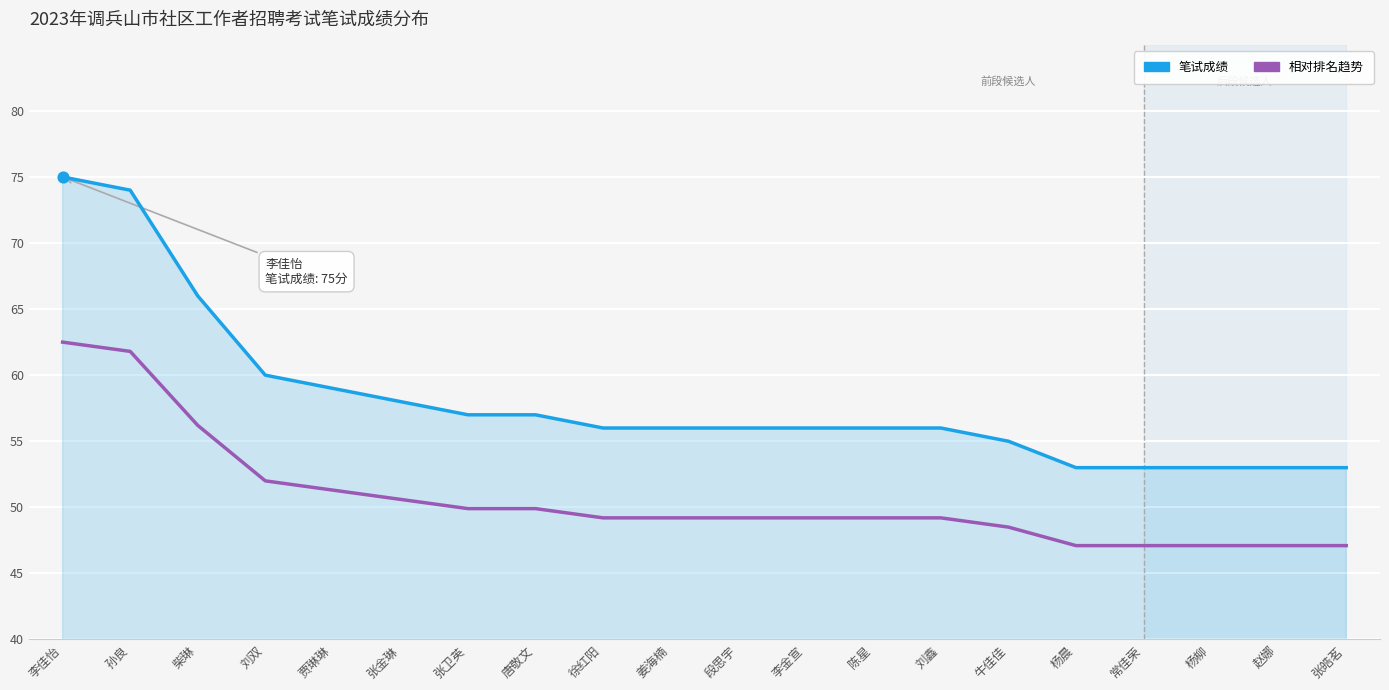

At which category is the sum across all series the highest?

李佳怡